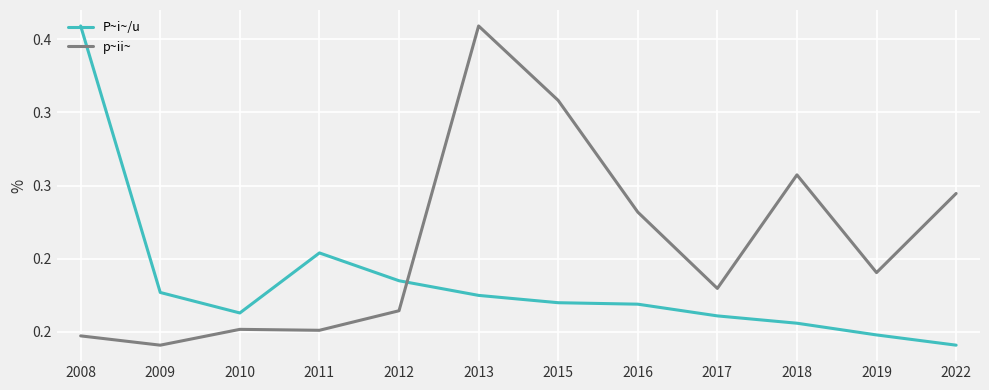

What is the sum of all P~i~/u values?

280.8